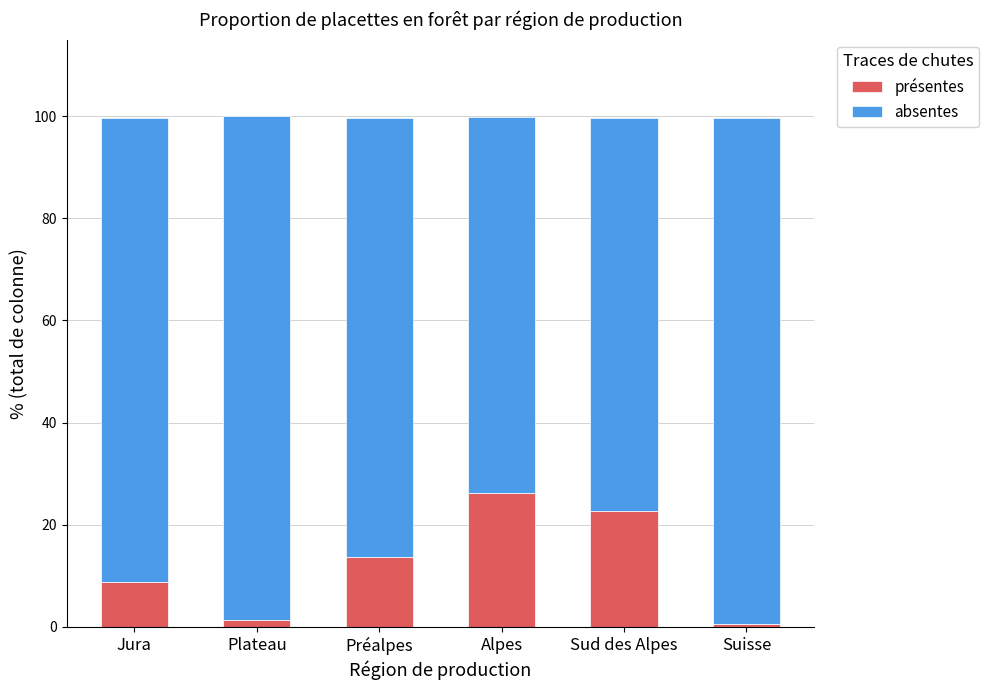

Reading right to left, what are the values for présentes?

0.5	22.8	26.2	13.7	1.4	8.8